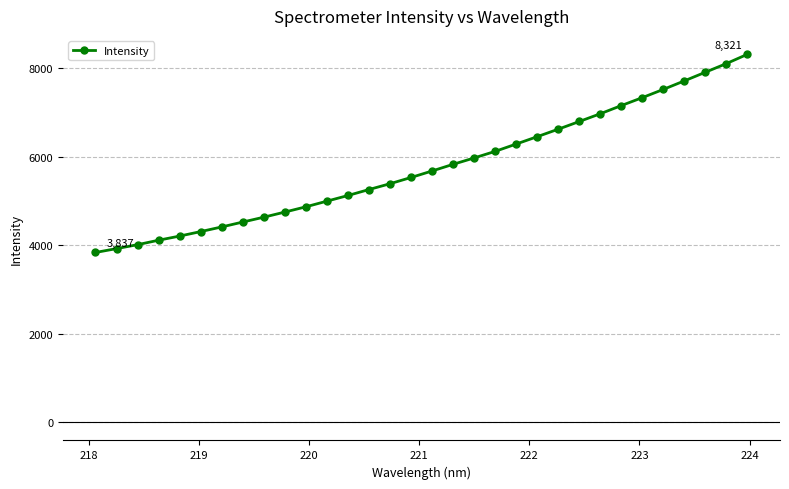

What is the sum of all values?

184788.3